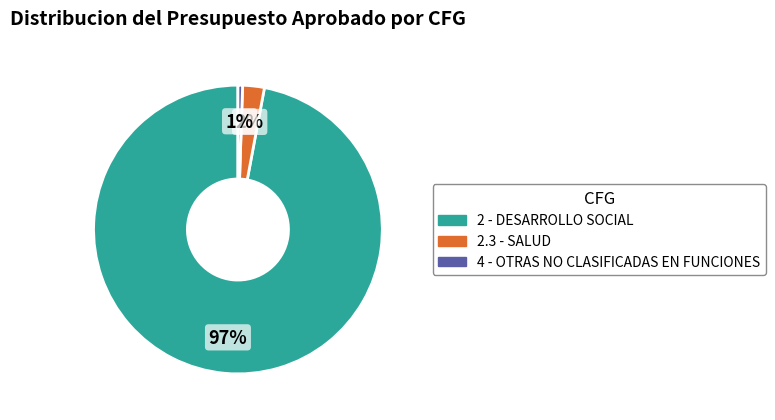

Rank the categories by value from highest to lowest.

2 - DESARROLLO SOCIAL, 2.3 - SALUD, 4 - OTRAS NO CLASIFICADAS EN FUNCIONES